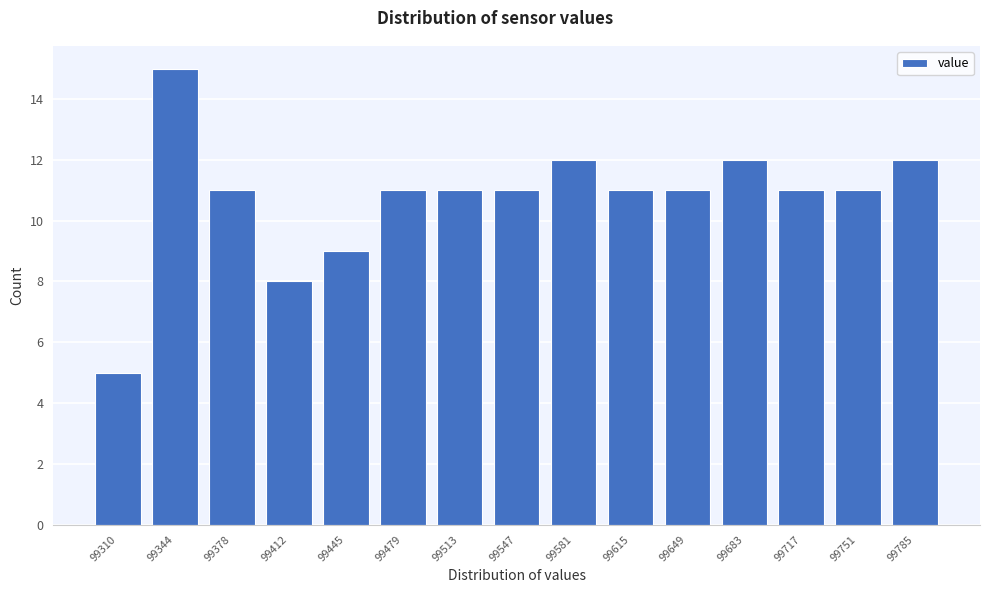

Reading left to right, extract all data points from this chart.

99310=5	99344=15	99378=11	99412=8	99445=9	99479=11	99513=11	99547=11	99581=12	99615=11	99649=11	99683=12	99717=11	99751=11	99785=12